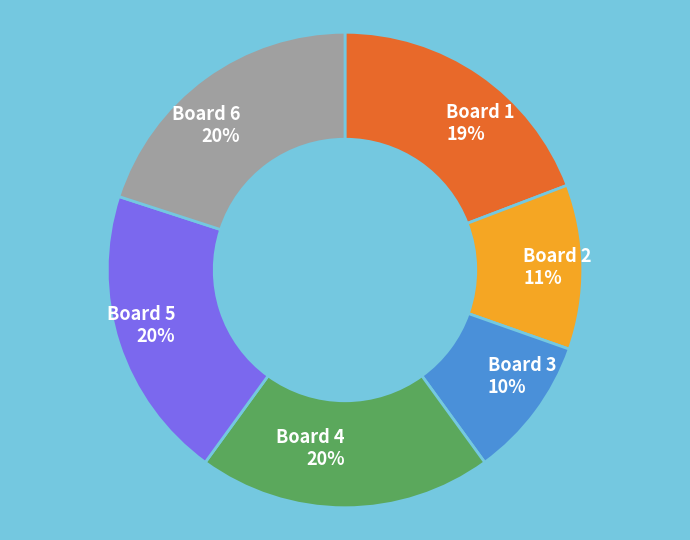

What percentage is the Board 1 slice, to the nearest percent?

19%